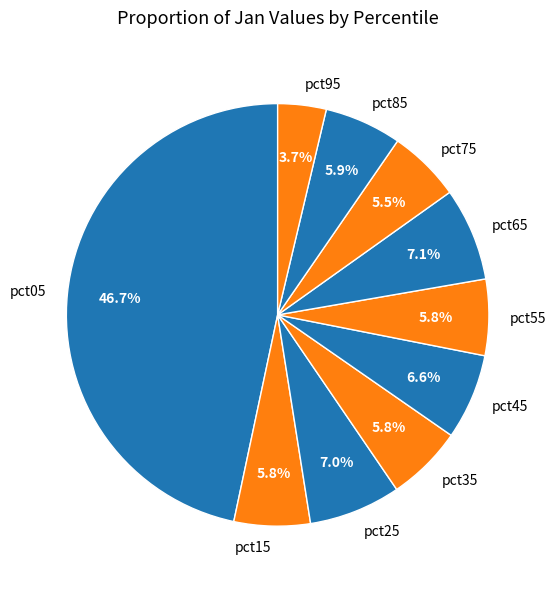

Which category has the smallest portion of the pie?

pct95